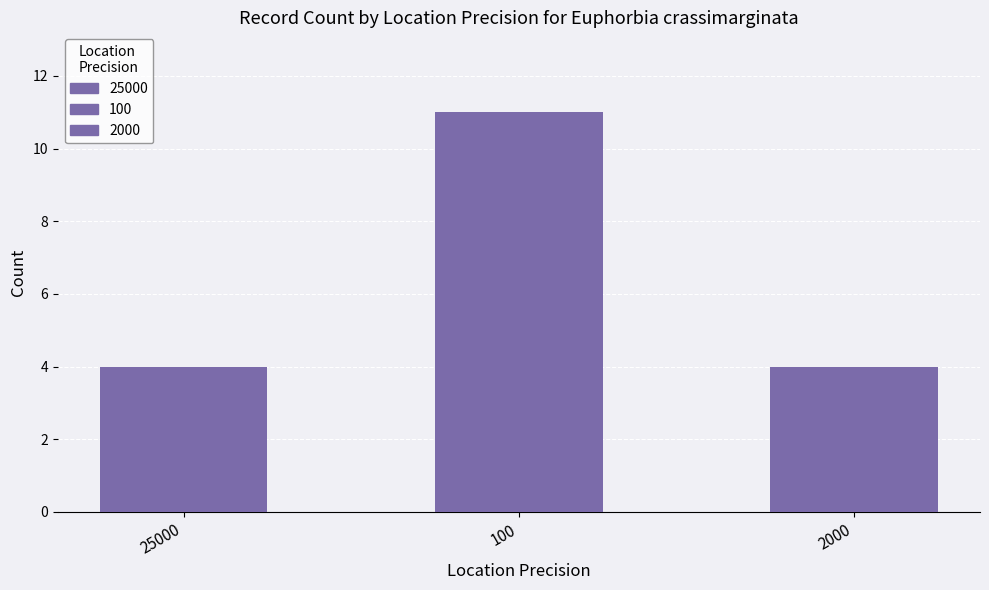

What is the sum of the values at 25000 and 2000?

8